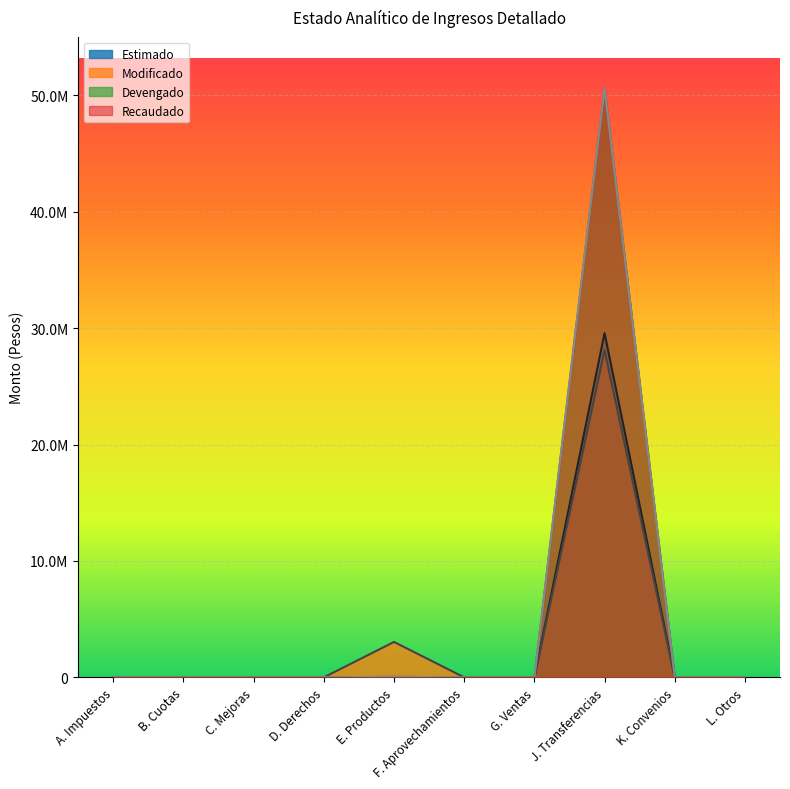

Between F. Aprovechamientos and J. Transferencias, which is larger?

J. Transferencias